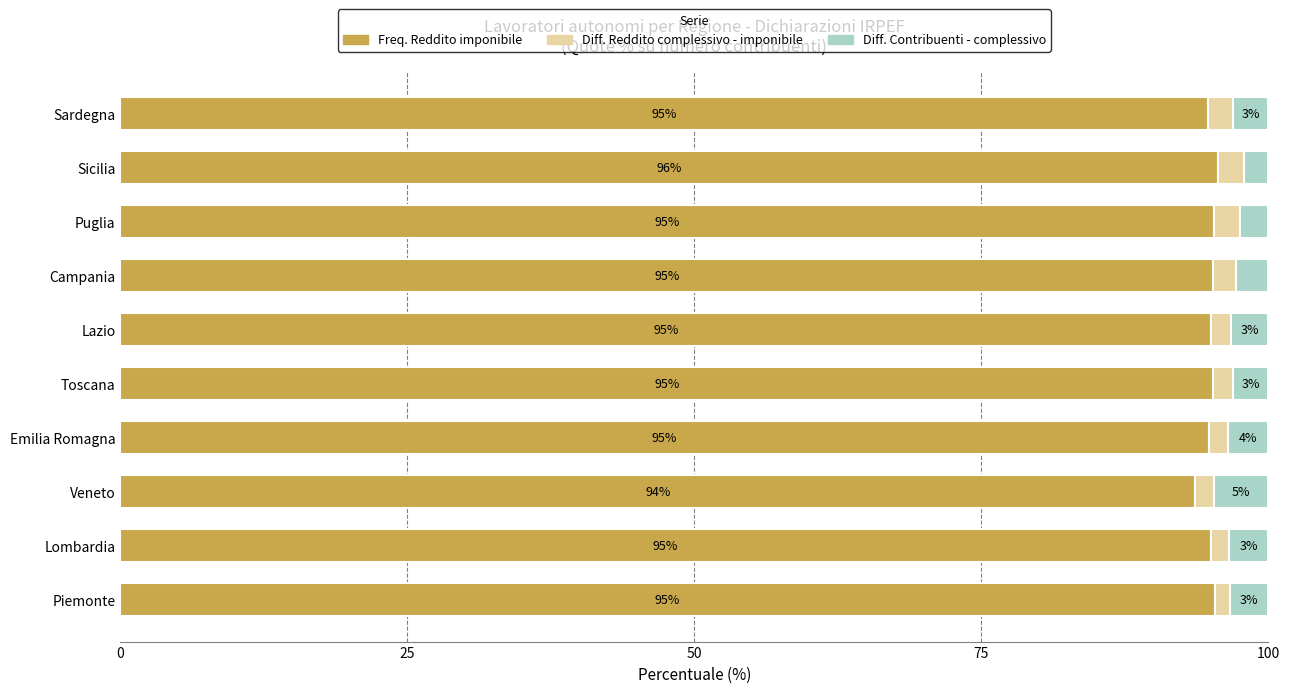

Which category has the lowest value in the Freq. Reddito imponibile series?

Veneto